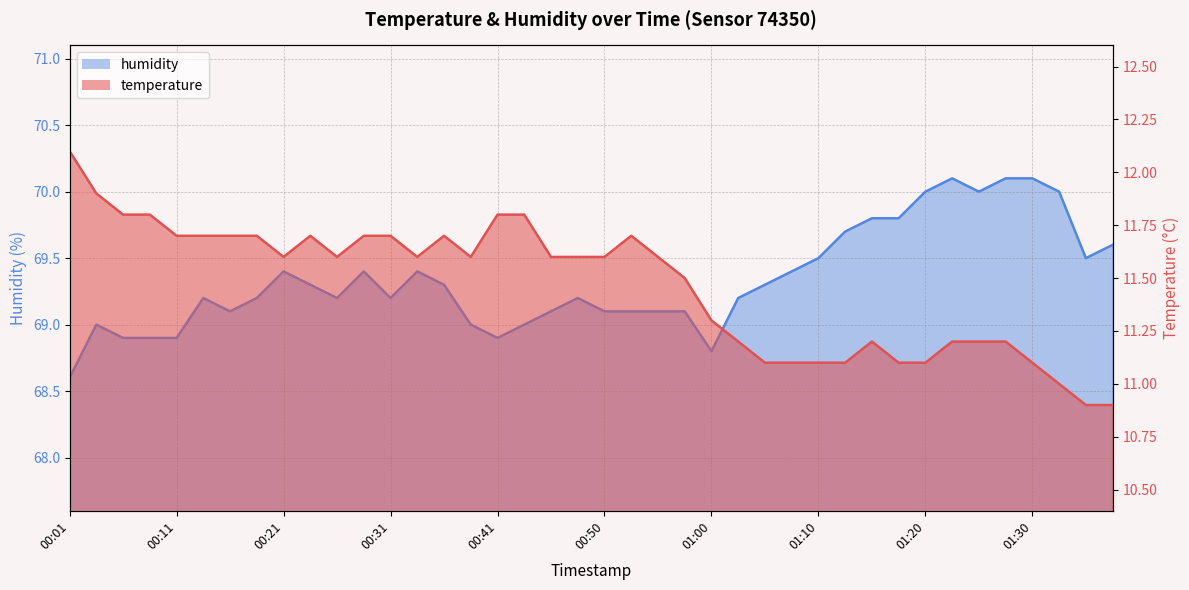

Where is temperature nearest to the value 11?

01:32